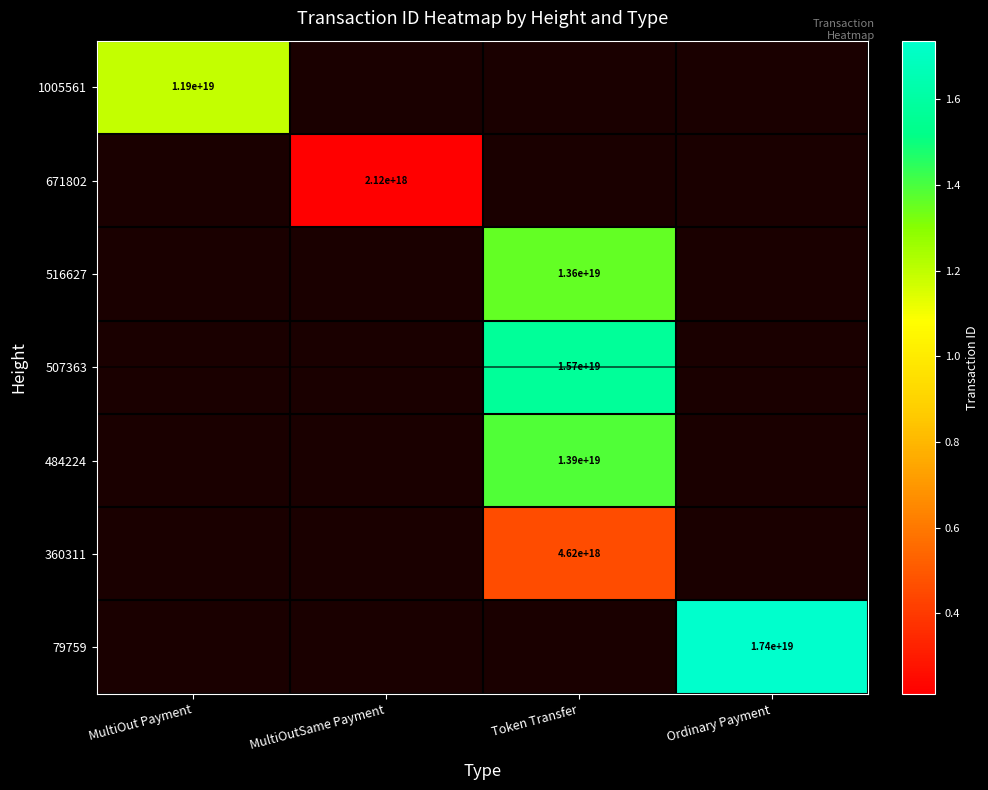

The 671802 series shows 2120000000000000000 at MultiOutSame Payment. True or false?

True